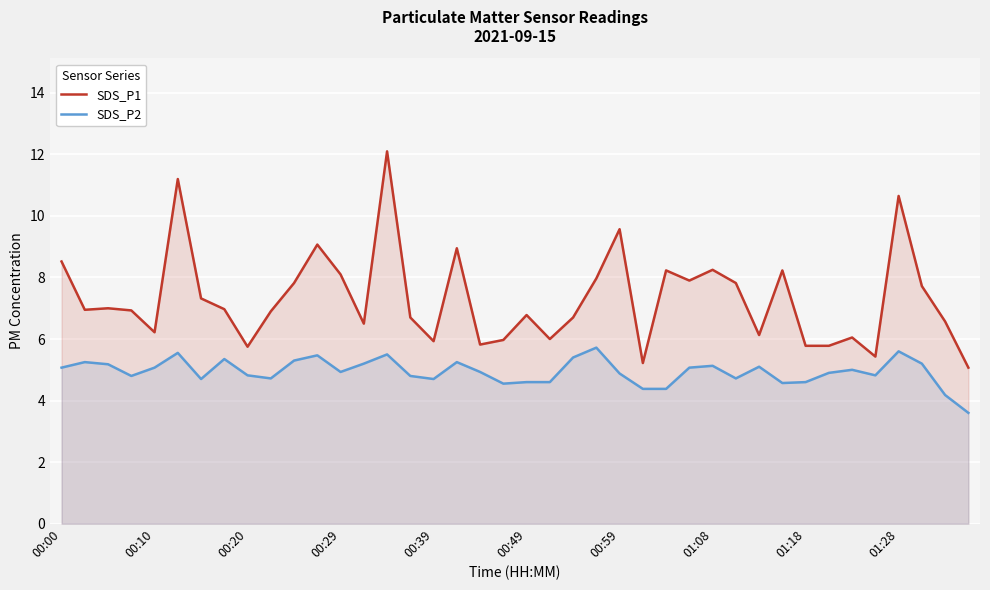

What is the difference between the maximum and minimum values in the SDS_P1 series?

7.0